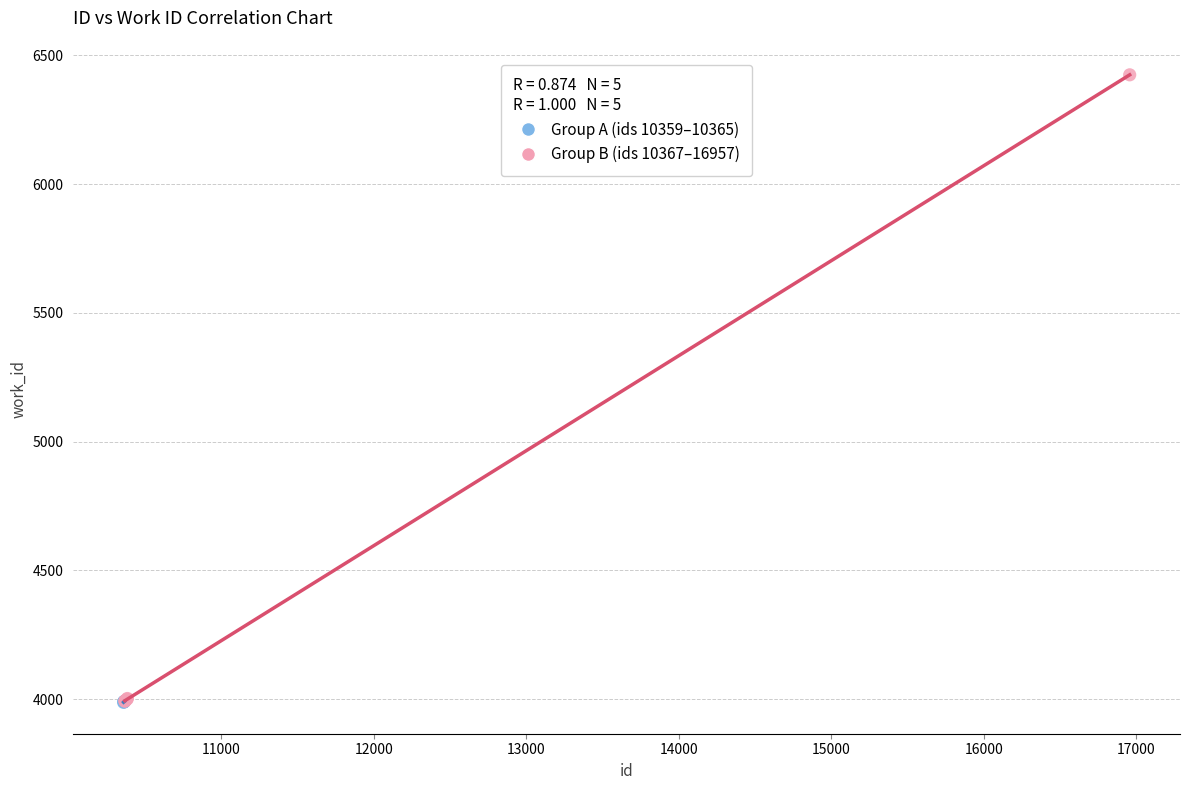

Which series has the widest spread of Y values?

Group B (ids 10367–16957)